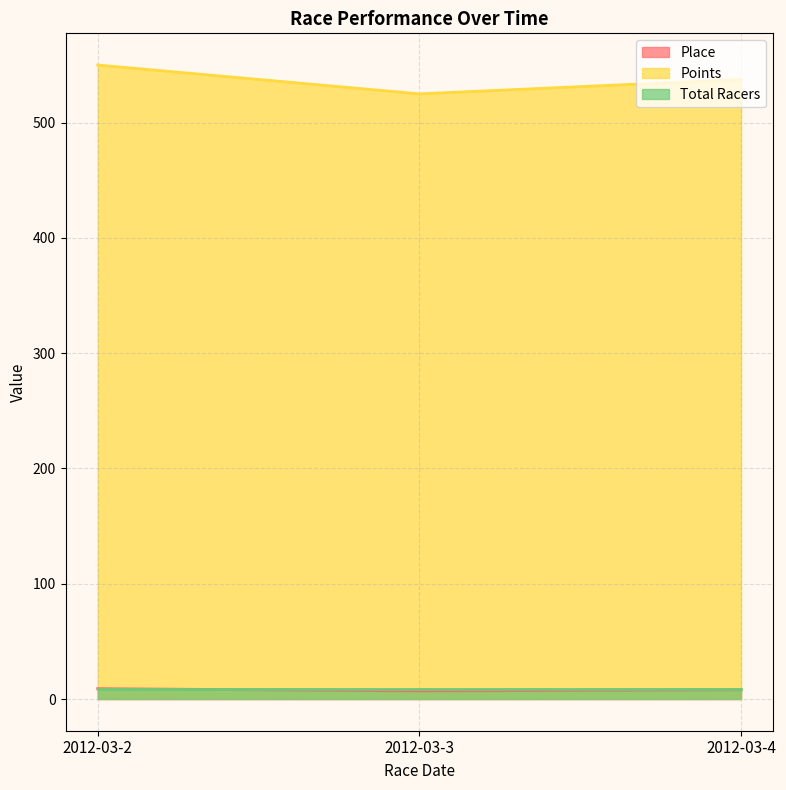

The value of Points at 2012-03-3 is 525.0. True or false?

True